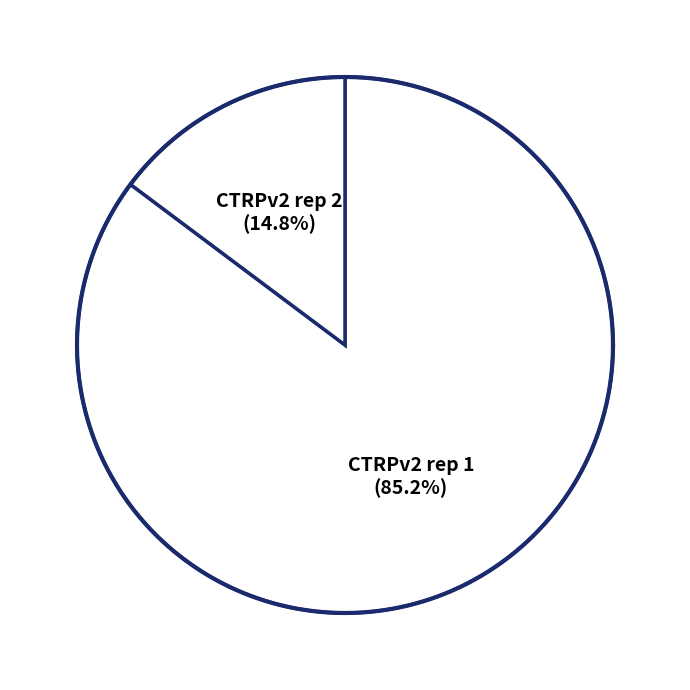

How many slices are in this pie chart?

2